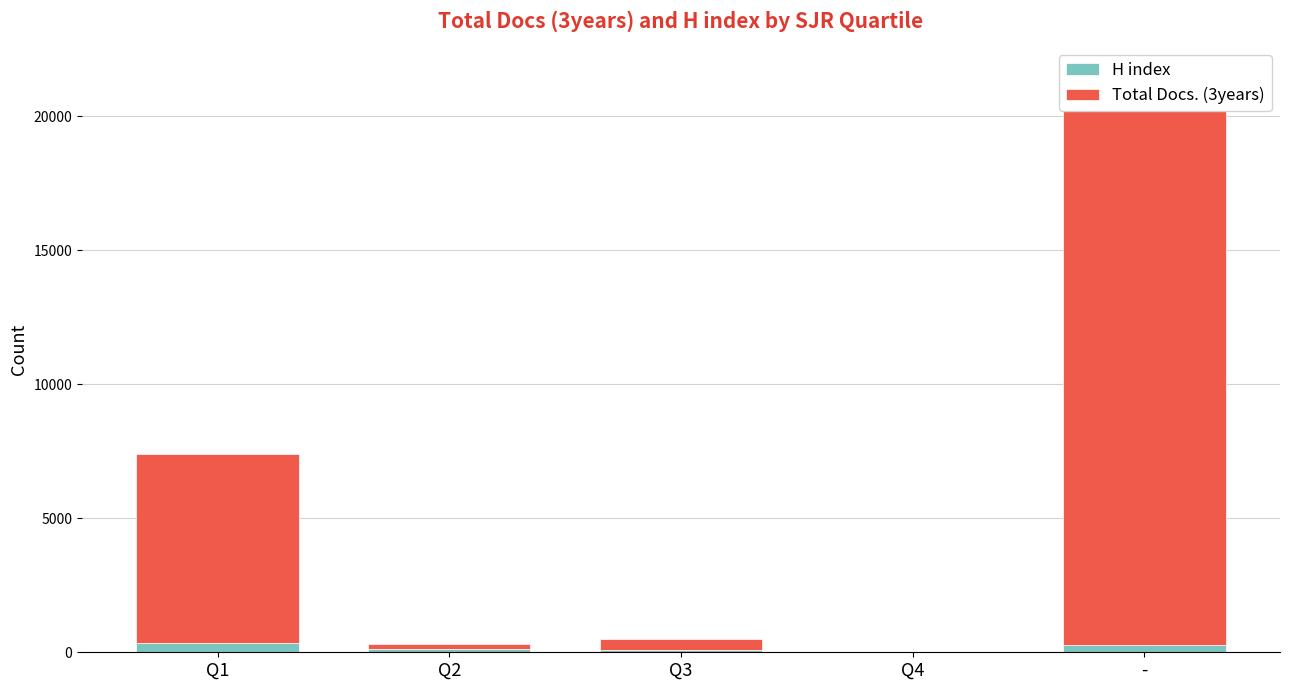

What is the label of the 4th bar from the left?

Q4